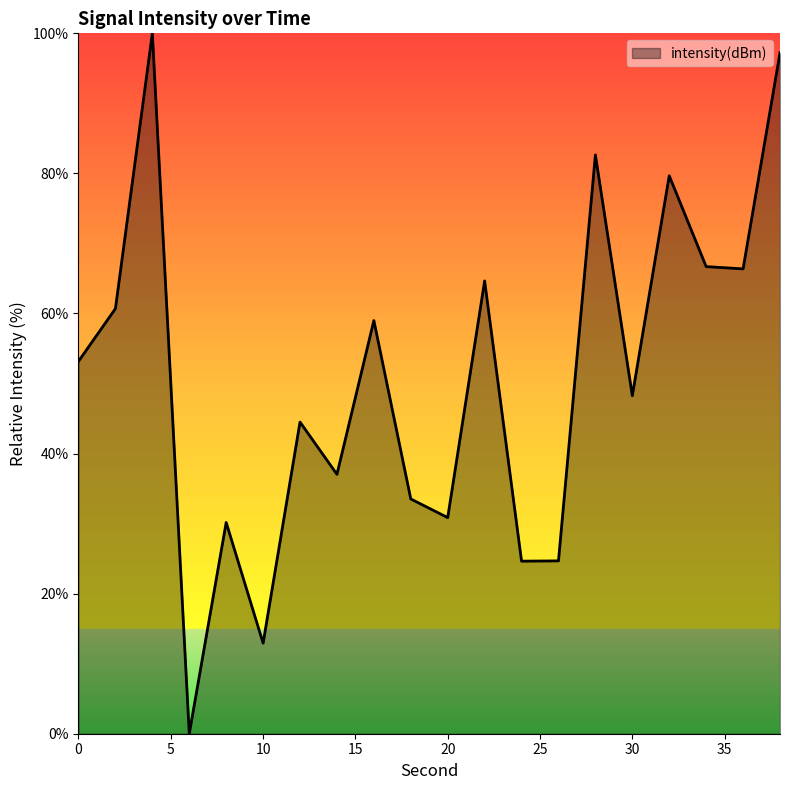

What is the greatest value displayed?

100.0